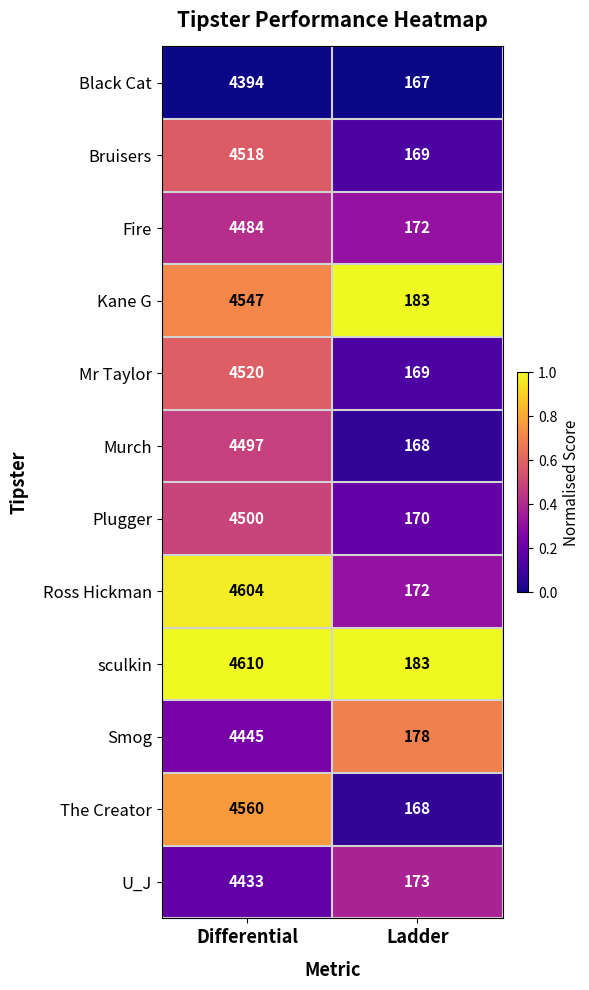

Which series has the widest spread of values?

Ross Hickman